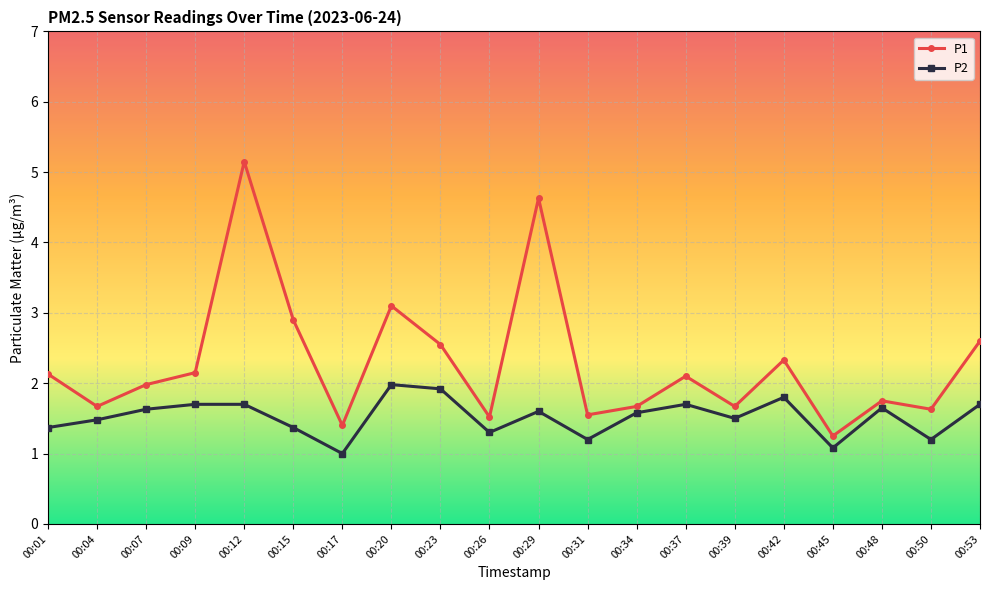

Is it true that P2 equals 1.1 at 00:20?

False